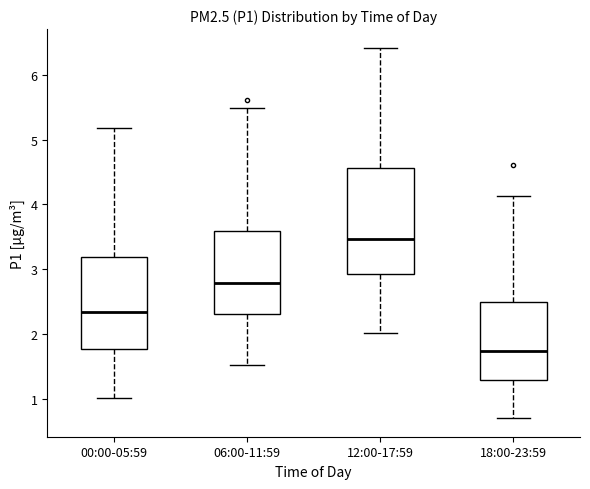

Which box has the highest median line?

12:00-17:59